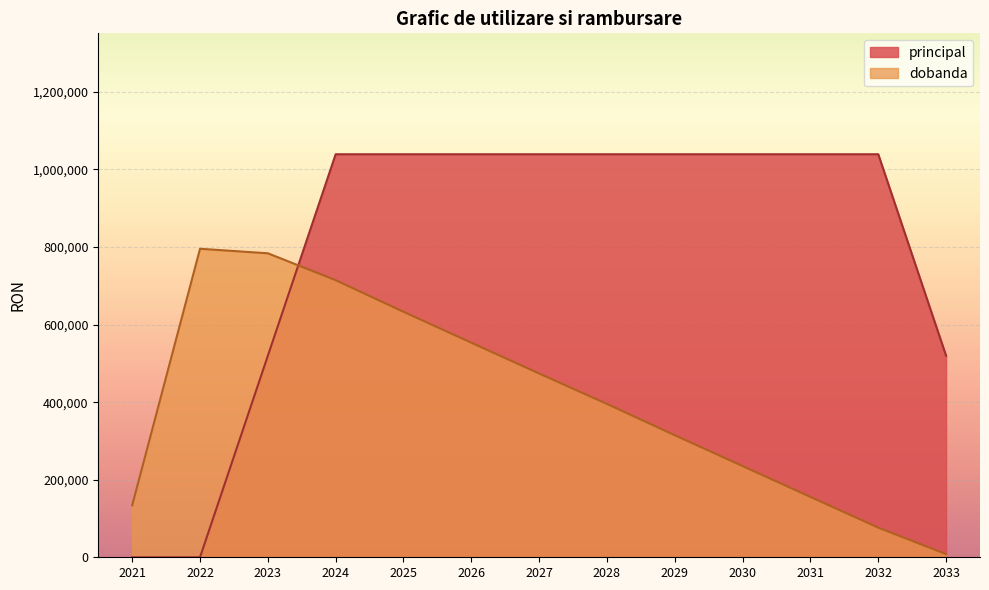

How many lines are shown in the chart?

2